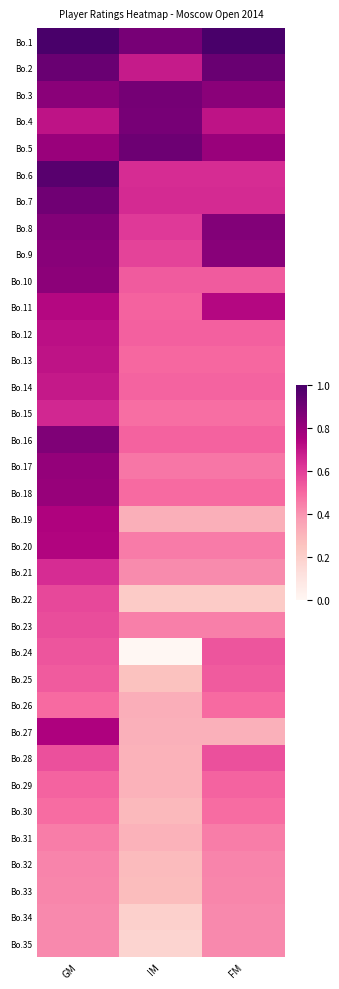

Which series has the largest total across all categories?

Bo.1